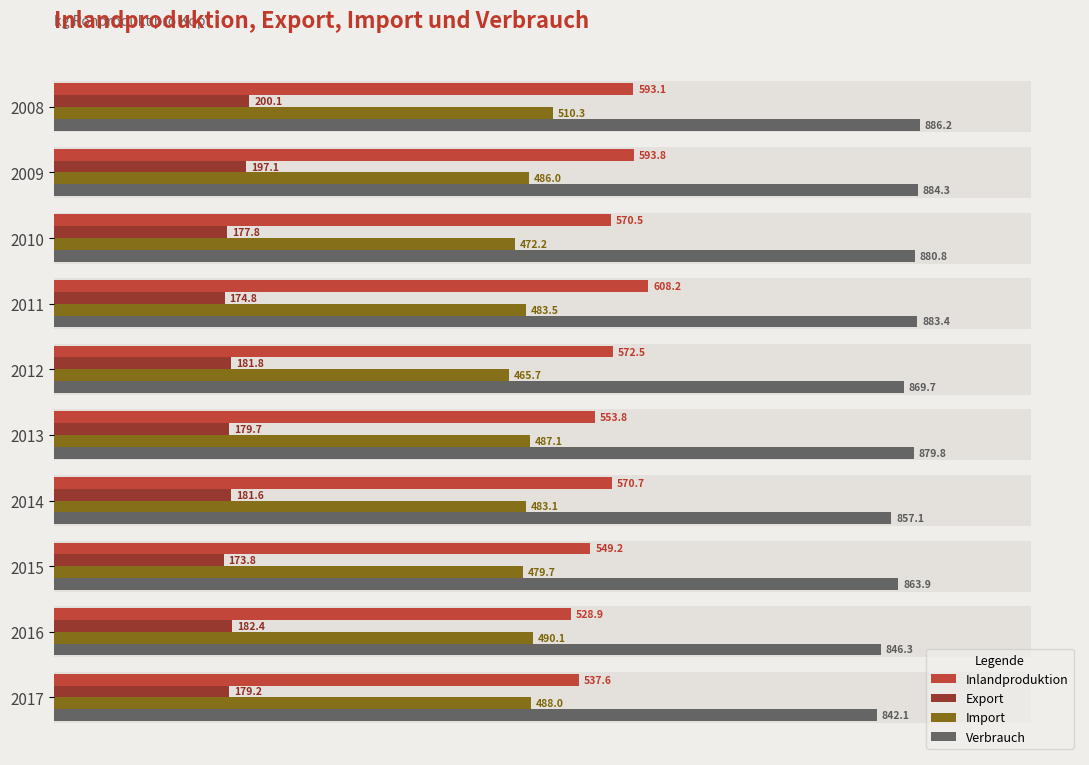

What is the smallest value displayed?

173.8